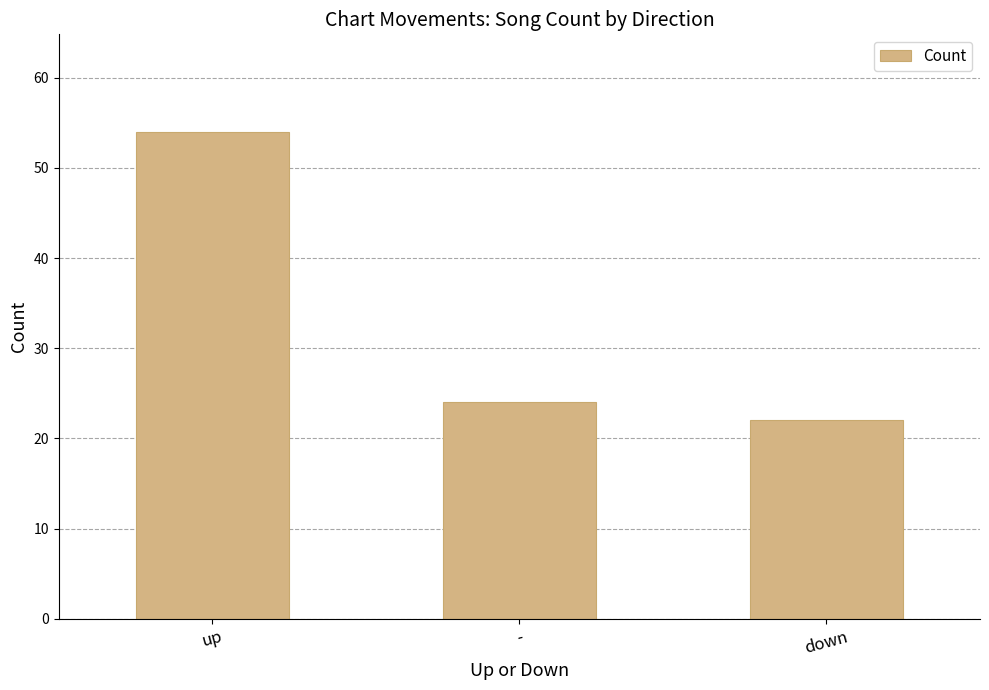

Reading left to right, extract all data points from this chart.

up=54	-=24	down=22